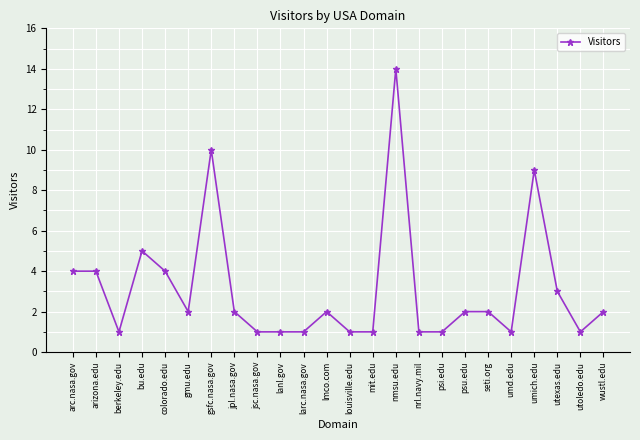

What is the maximum value shown in the chart?

14